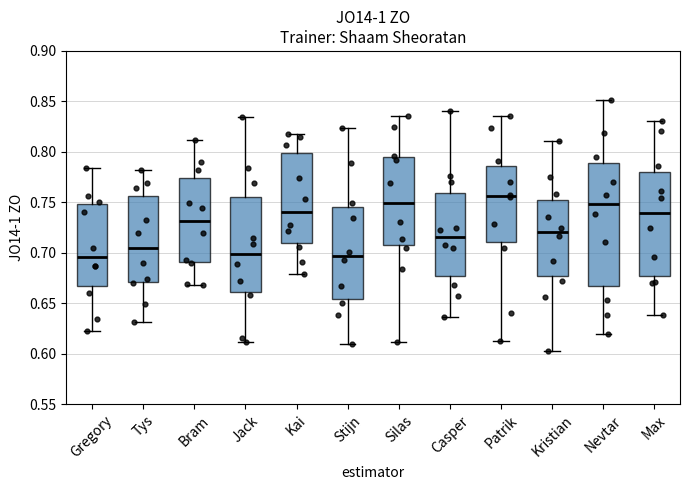

Where is the upper edge of the box for Max on the y-axis? The values are not printed on the chart, so give them approximately, as read against the axis.

0.780